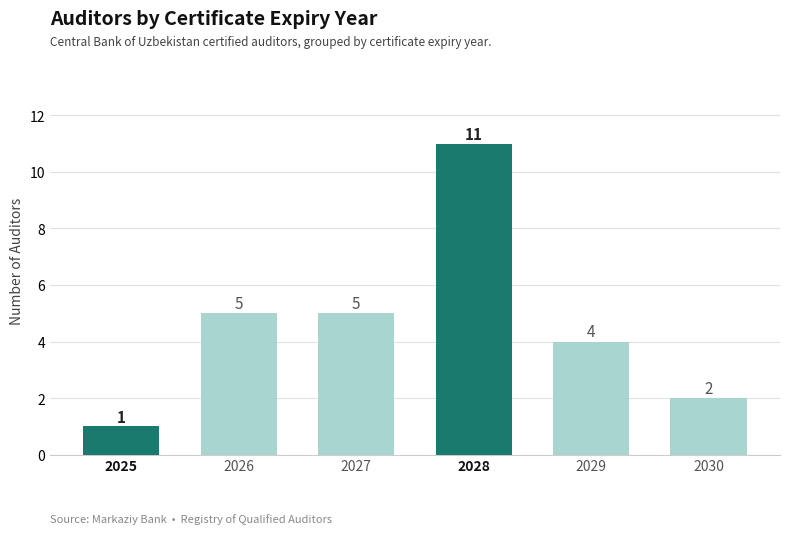

What is the difference between the maximum and second lowest values?

9